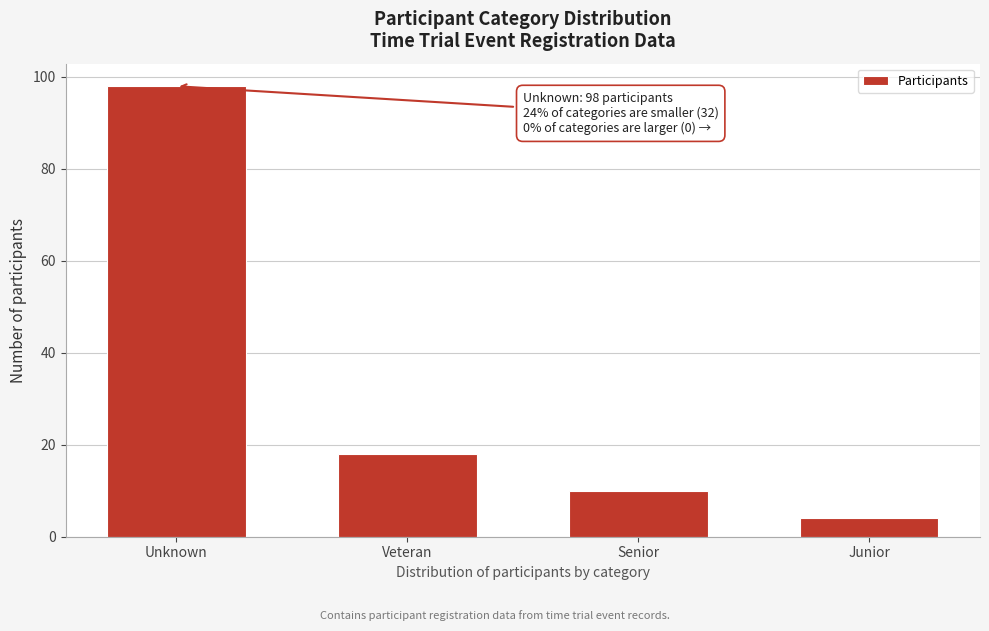

Reading left to right, list all the values displayed in this chart.

98	18	10	4